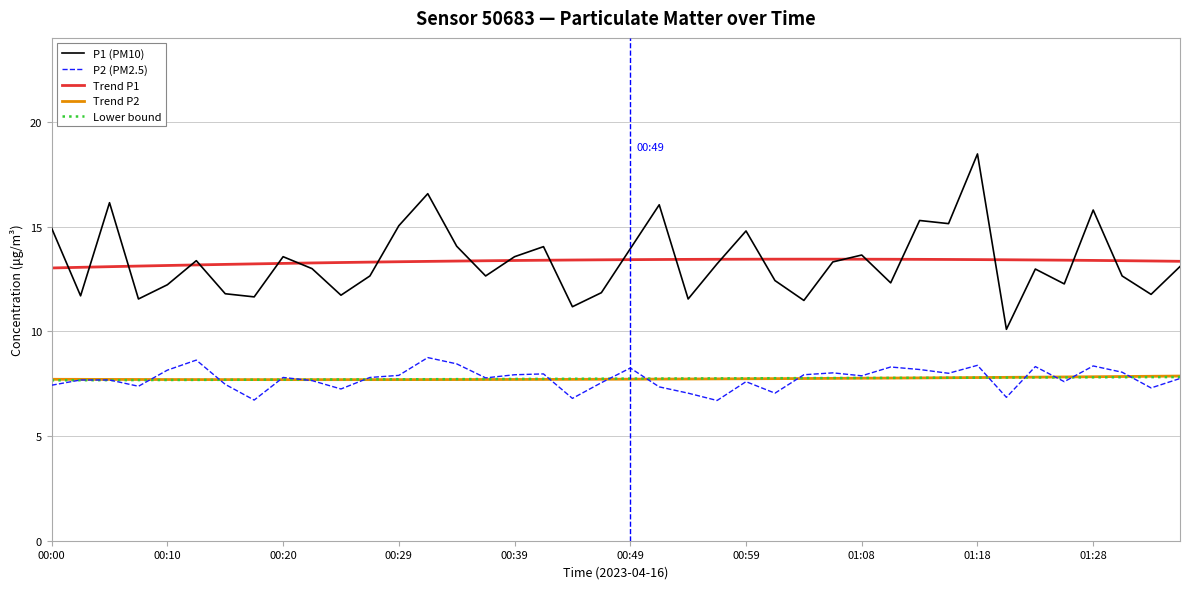

Which series has the largest range (max minus min)?

P1 (PM10)